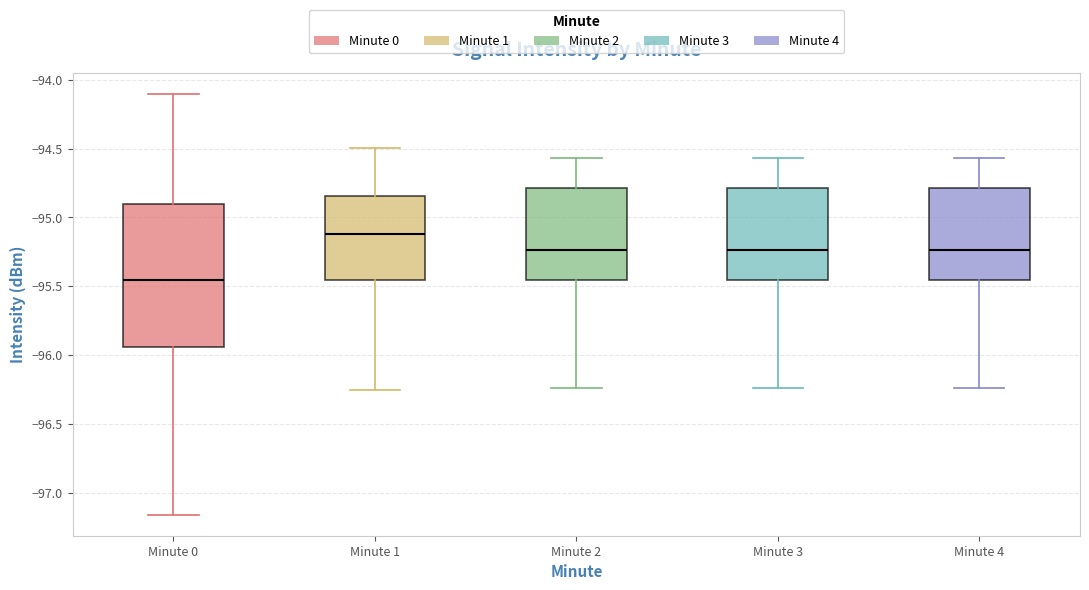

Which box is the tallest, from its lower edge to its upper edge?

Minute 0